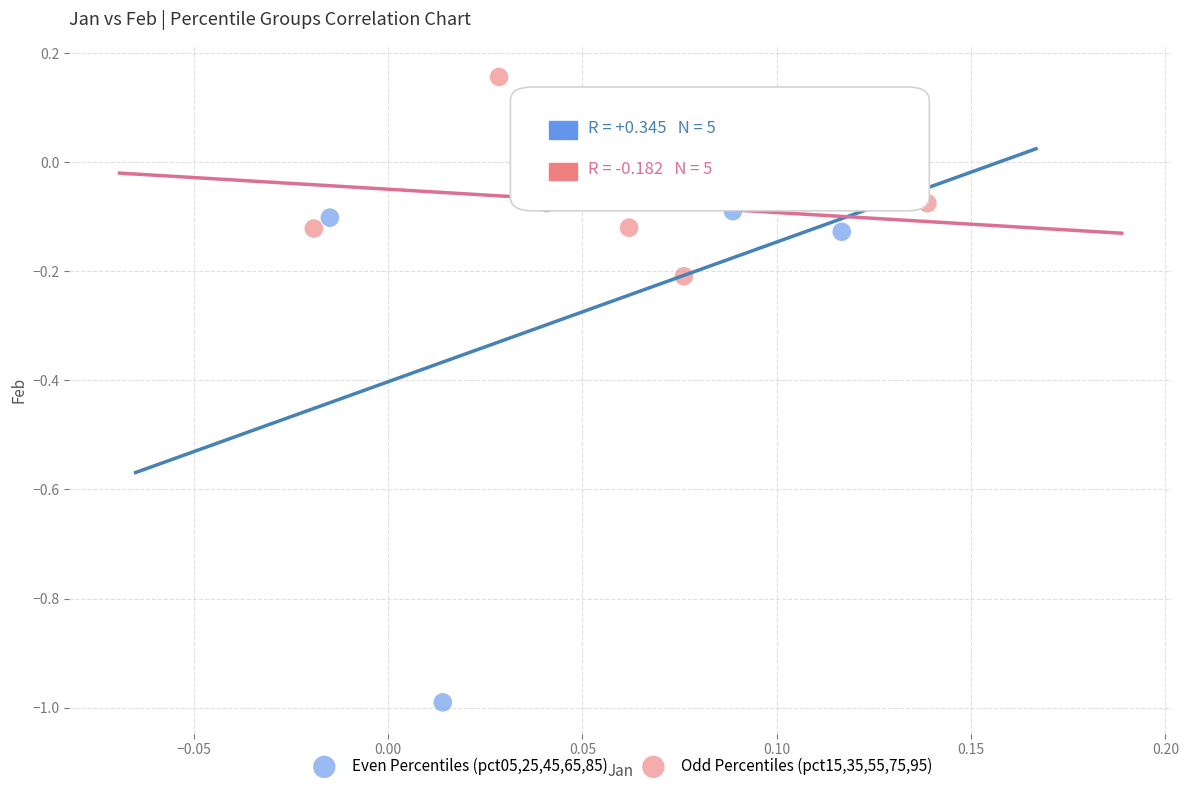

What are all the series names shown in the legend?

Even Percentiles (pct05,25,45,65,85), Odd Percentiles (pct15,35,55,75,95)